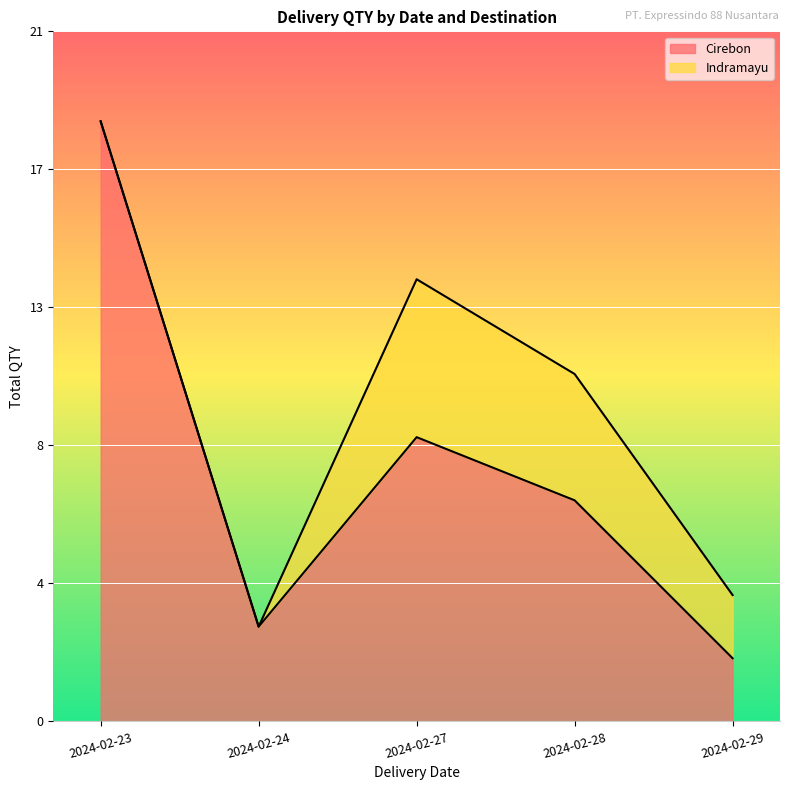

List the labels in order of value, largest first.

2024-02-23, 2024-02-27, 2024-02-28, 2024-02-24, 2024-02-29